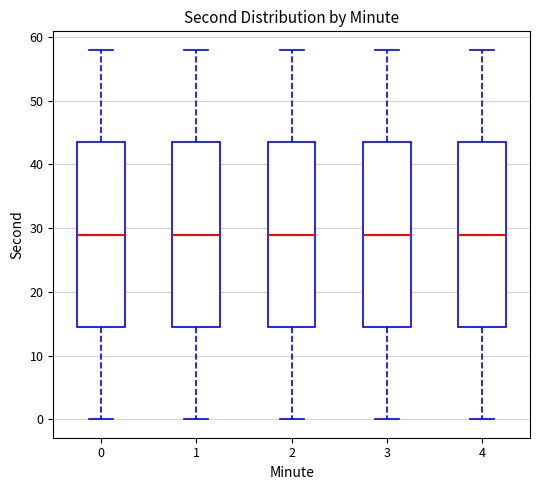

Where does the median line of the box at x = 4 sit on the y-axis? The values are not printed on the chart, so give them approximately, as read against the axis.

29